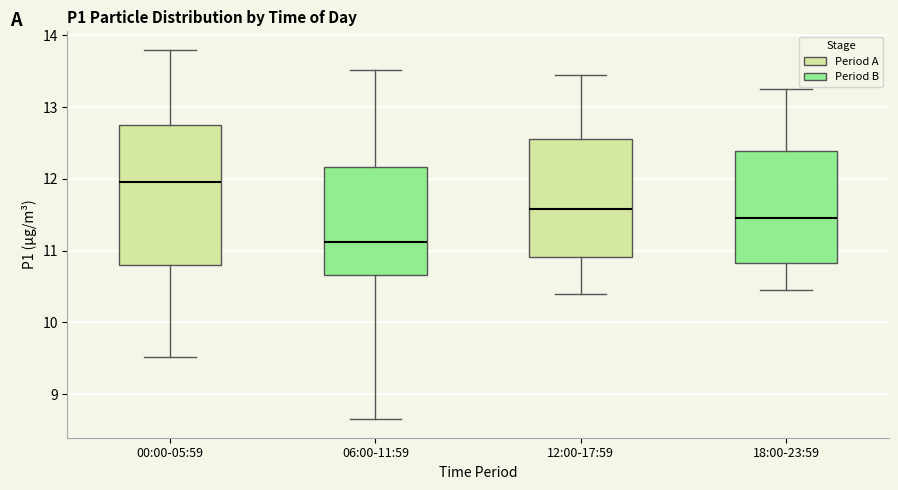

Reading left to right, read every box against the y-axis: the position of its median line, the range the box covers, and the ends of its whiskers. The values are not printed on the chart, so give them approximately, as read against the axis.

00:00-05:59: median 12.0, box 10.8 to 12.7, whiskers 9.5 to 13.8
06:00-11:59: median 11.1, box 10.7 to 12.2, whiskers 8.7 to 13.5
12:00-17:59: median 11.6, box 10.9 to 12.6, whiskers 10.4 to 13.5
18:00-23:59: median 11.5, box 10.8 to 12.4, whiskers 10.5 to 13.3